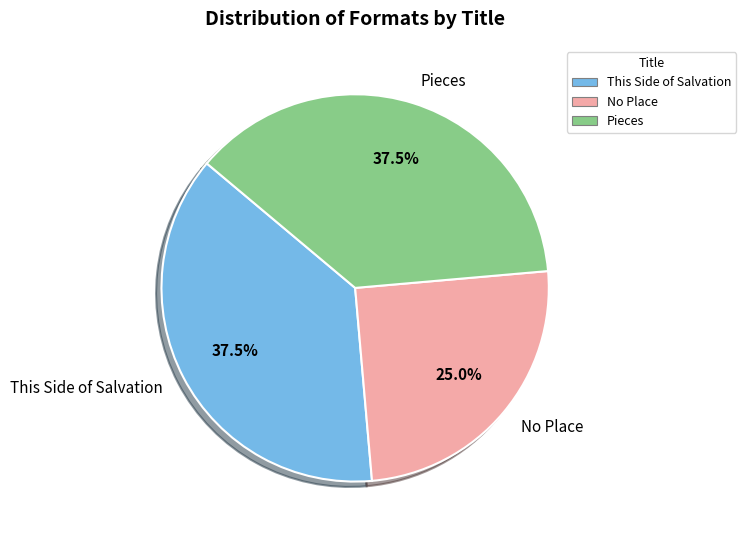

Which has a higher value, No Place or Pieces?

Pieces